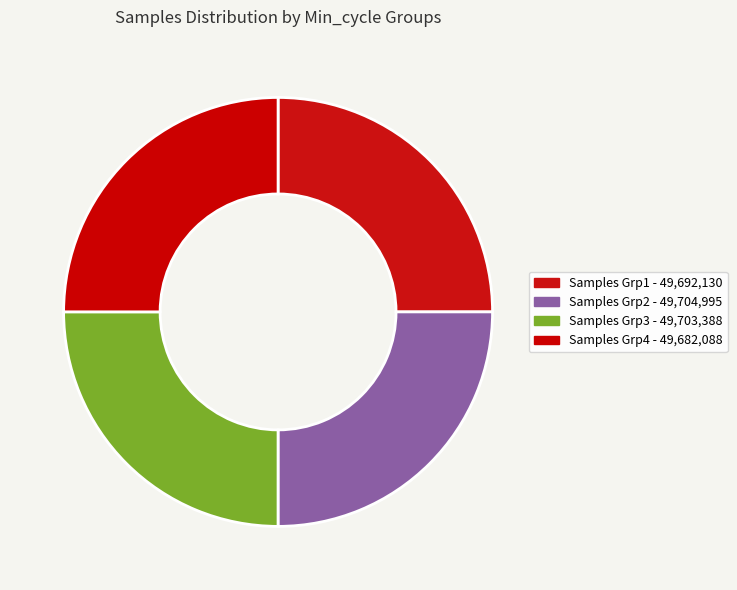

How many segments does this pie chart have?

4